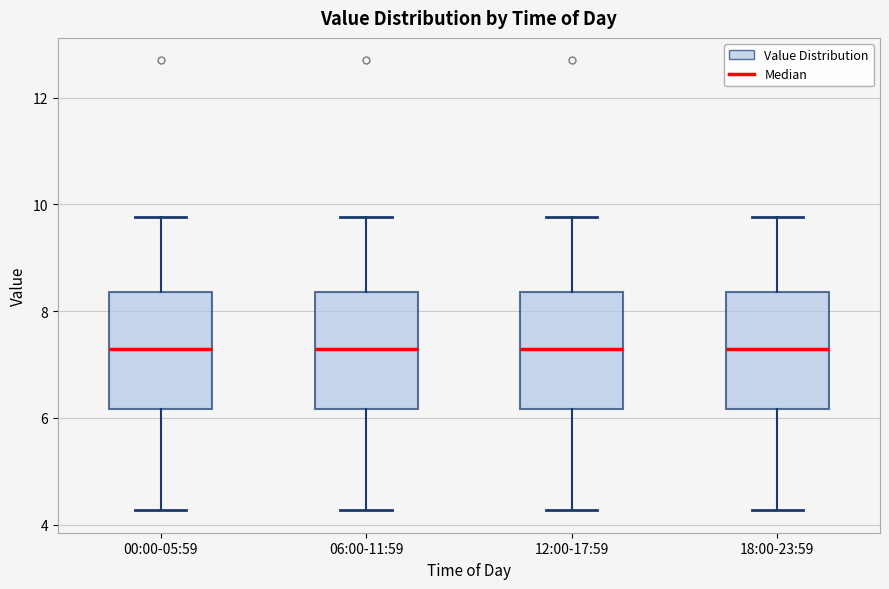

Reading left to right, transcribe this box plot: for each box, give where its median line is, the range the box spans, and where its two whiskers end, as read against the y-axis. The values are not printed on the chart, so give them approximately, as read against the axis.

00:00-05:59: median 7.4, box 6.2 to 8.4, whiskers 4.2 to 9.8
06:00-11:59: median 7.4, box 6.2 to 8.4, whiskers 4.2 to 9.8
12:00-17:59: median 7.4, box 6.2 to 8.4, whiskers 4.2 to 9.8
18:00-23:59: median 7.4, box 6.2 to 8.4, whiskers 4.2 to 9.8